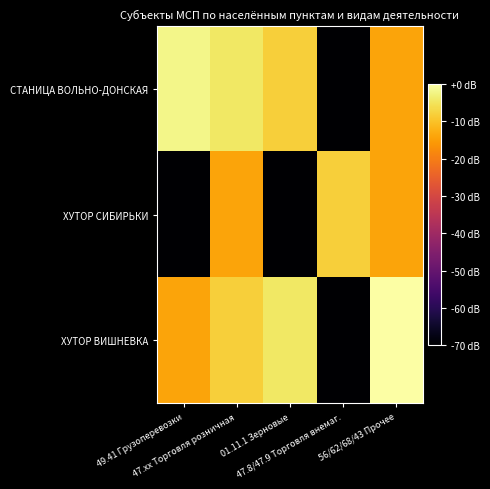

Which label corresponds to the largest value in the chart?

56/62/68/43 Прочее